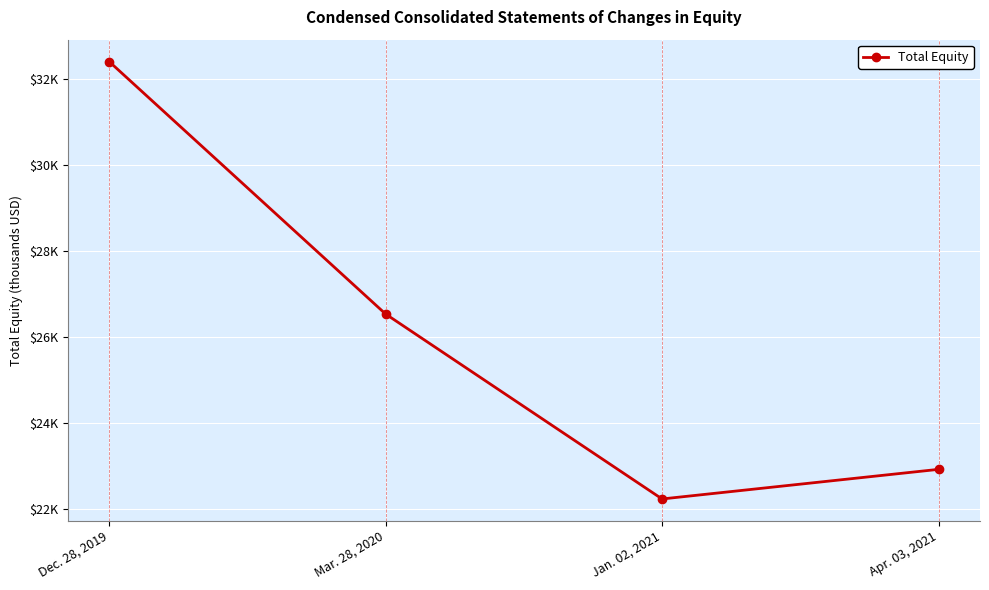

How many interior local valleys (lower than both neighbors) does the data have?

1